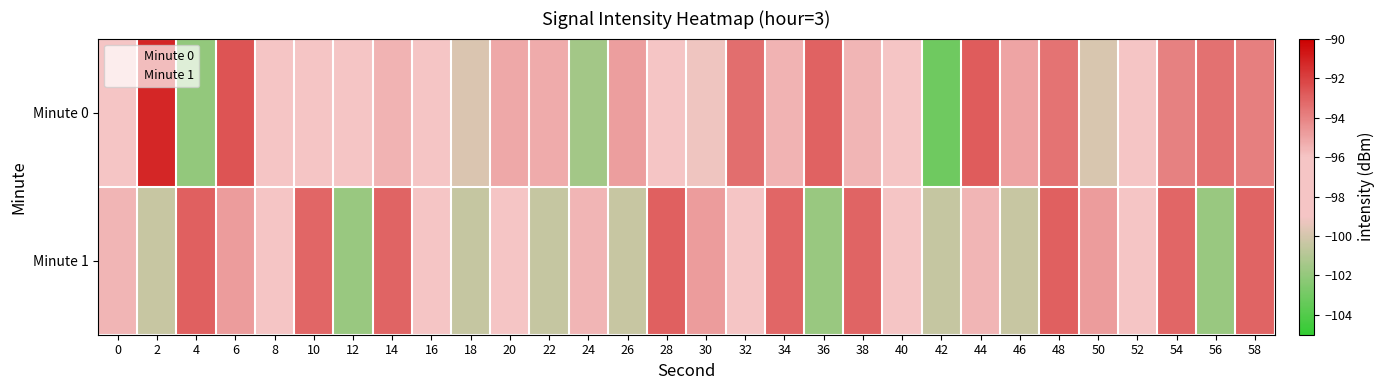

Which series changed the most between 36 and 58?

Minute 1